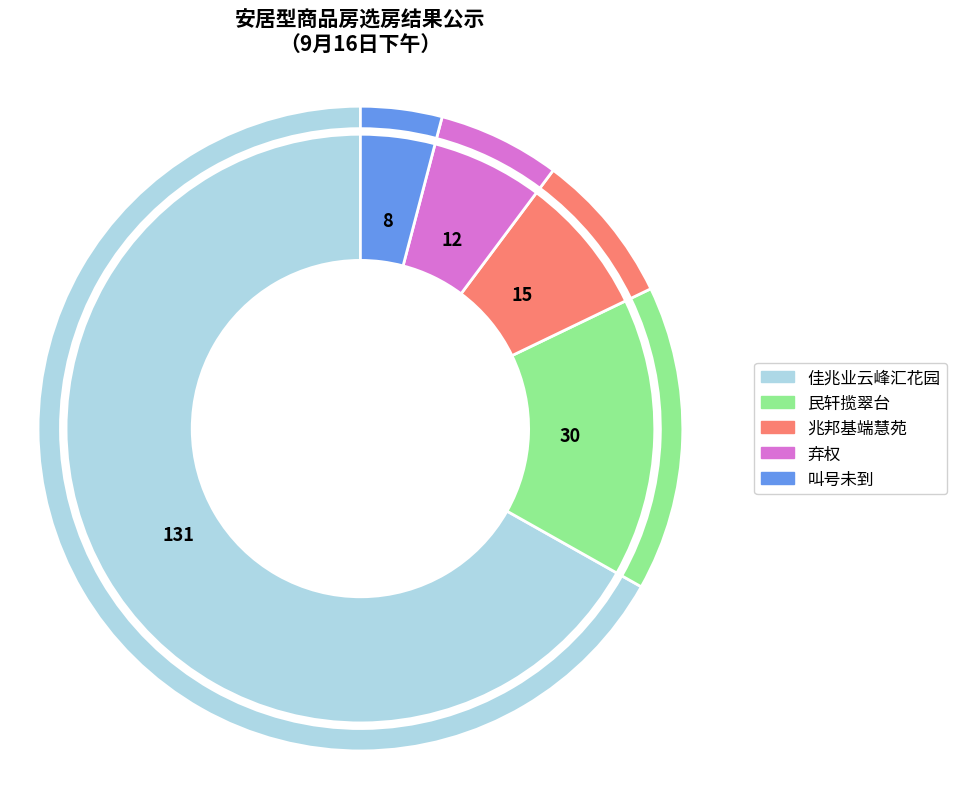

How many segments does this pie chart have?

5